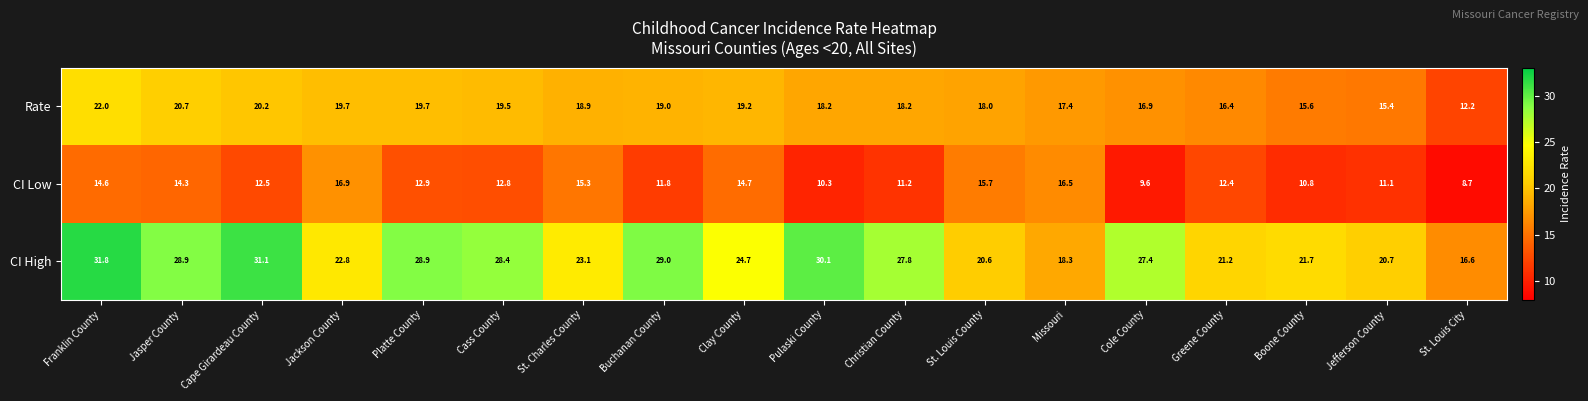

What is the sum of the CI High values at Pulaski County and Greene County?

51.3